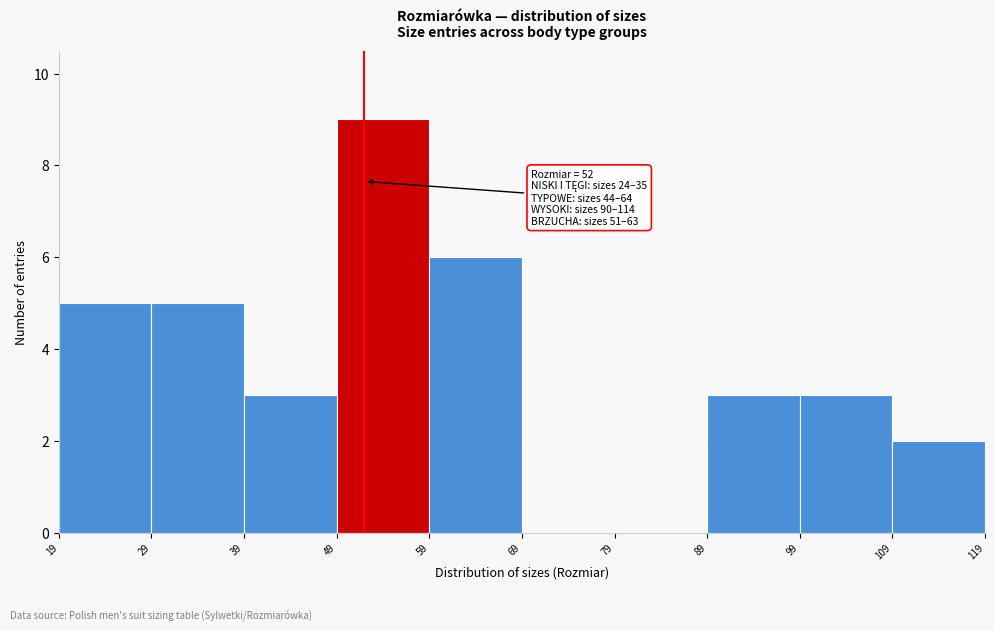

Over which range of the x-axis is the bar tallest?

49 to 59